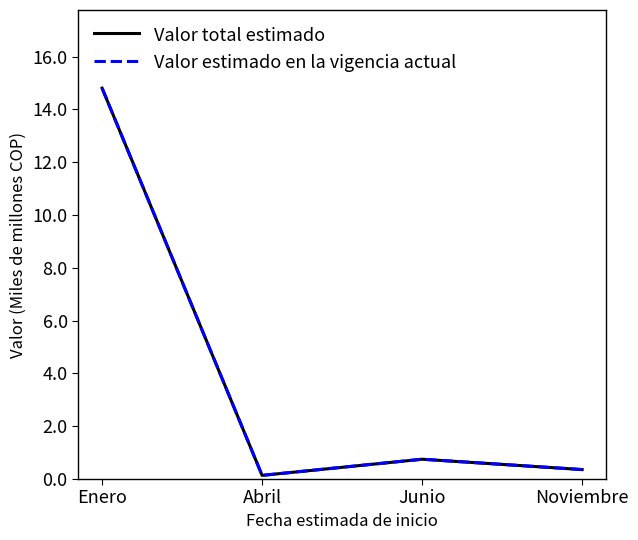

What is the label of the 4th point from the right?

Enero